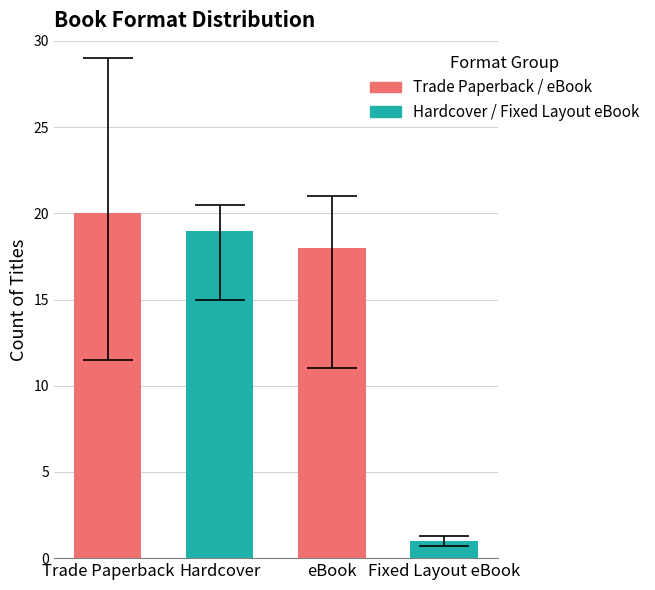

What is the label of the 1st bar from the left?

Trade Paperback